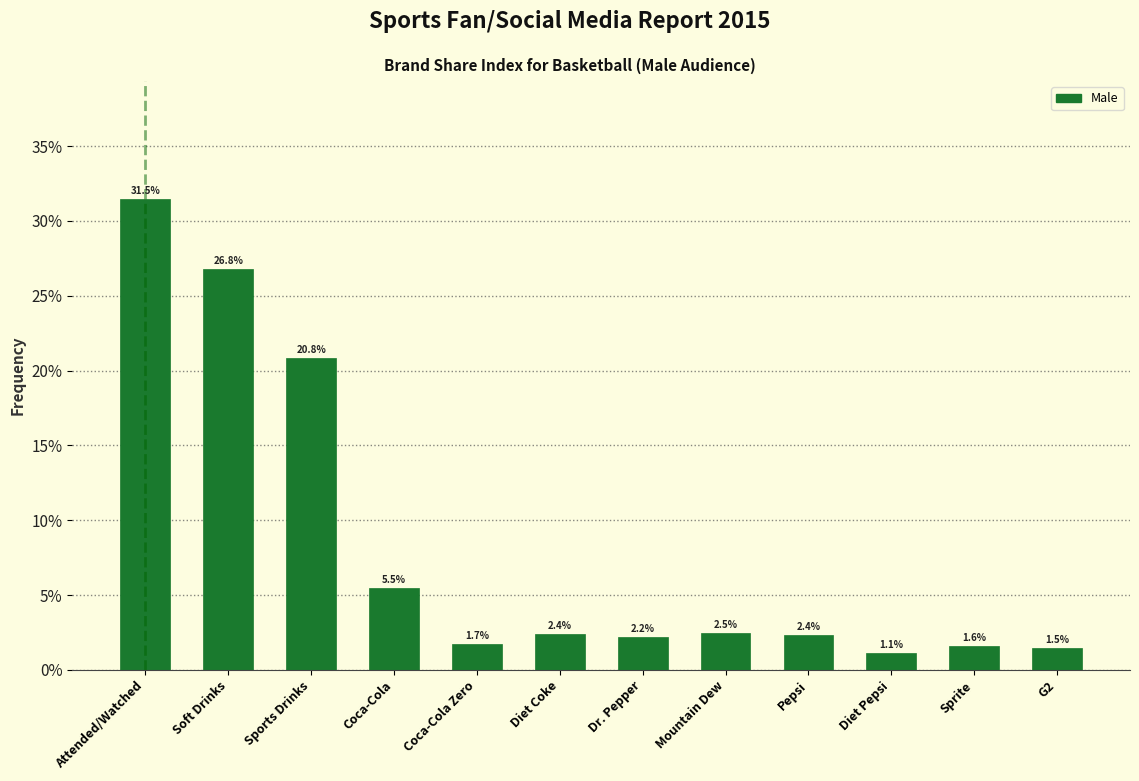

Reading left to right, list all the values displayed in this chart.

Attended/Watched=31.5	Soft Drinks=26.8	Sports Drinks=20.8	Coca-Cola=5.5	Coca-Cola Zero=1.7	Diet Coke=2.4	Dr. Pepper=2.2	Mountain Dew=2.5	Pepsi=2.4	Diet Pepsi=1.1	Sprite=1.6	G2=1.5